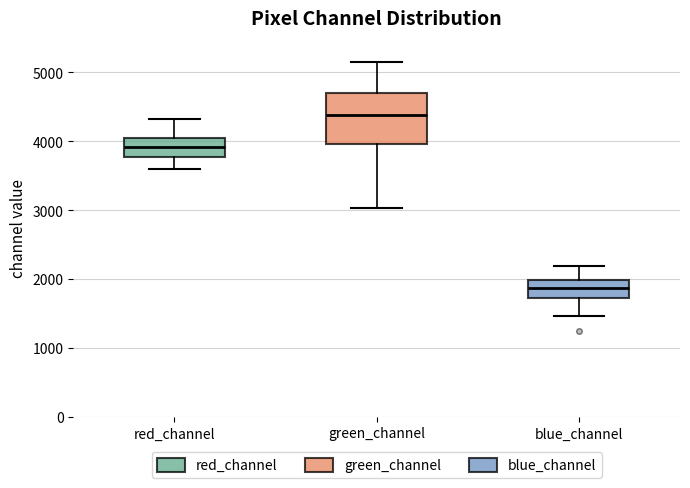

Reading left to right, transcribe this box plot: for each box, give where its median line is, the range the box spans, and where its two whiskers end, as read against the y-axis. The values are not printed on the chart, so give them approximately, as read against the axis.

red_channel: median 3900, box 3800 to 4100, whiskers 3600 to 4300
green_channel: median 4400, box 4000 to 4700, whiskers 3000 to 5100
blue_channel: median 1900, box 1700 to 2000, whiskers 1500 to 2200